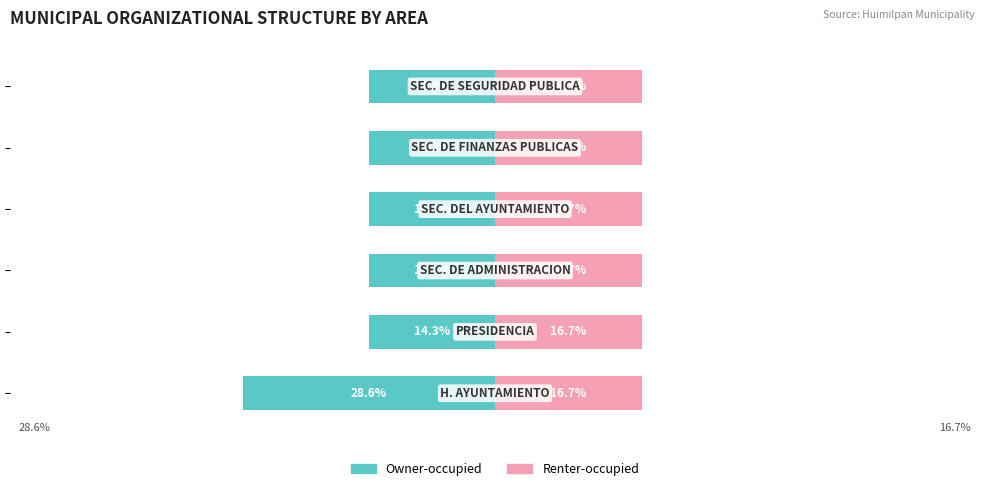

How many groups of bars are there?

6